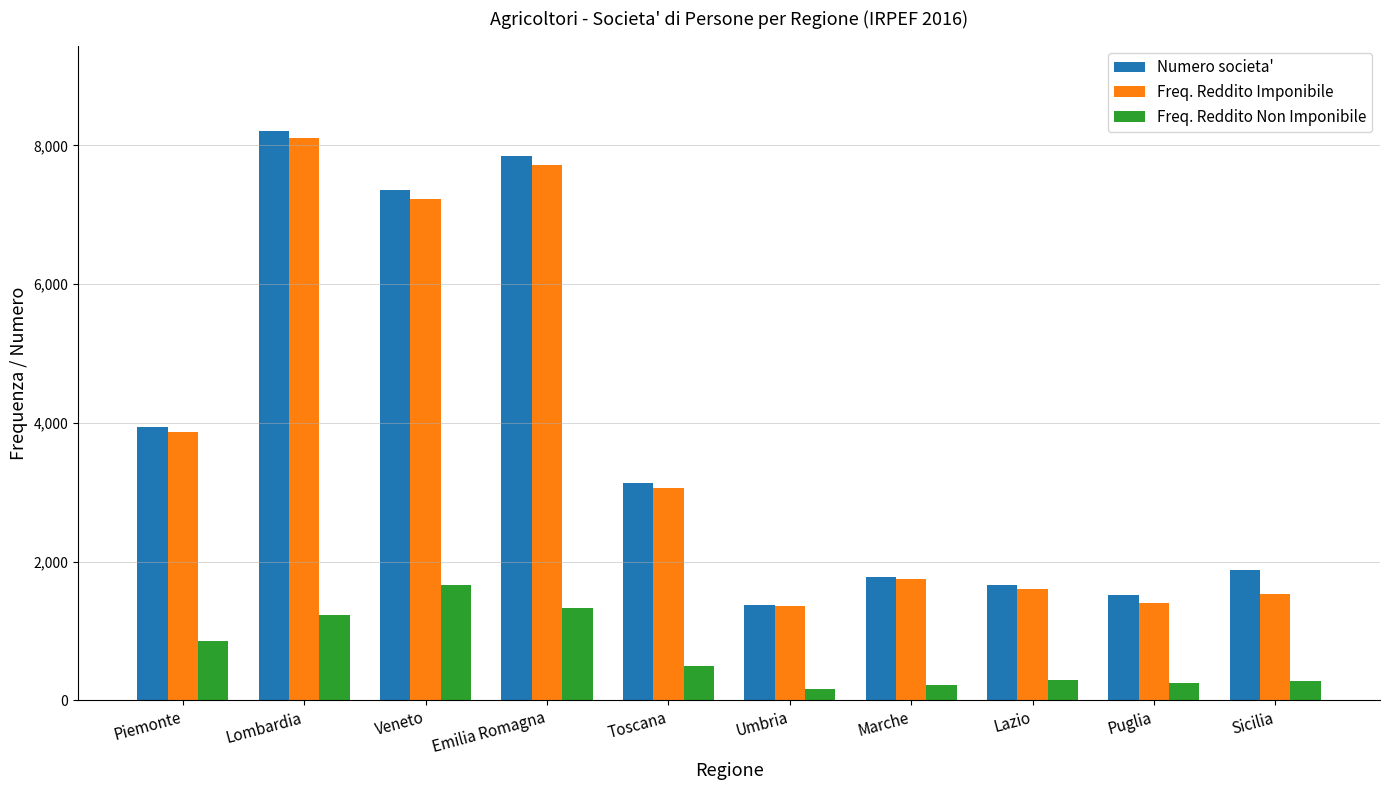

How many groups of bars are there?

10